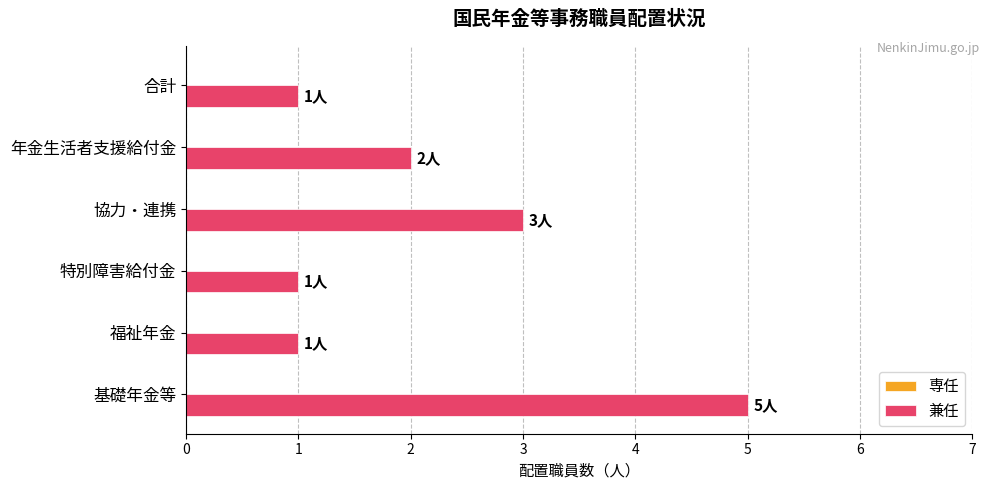

What is the maximum value shown in the chart?

5